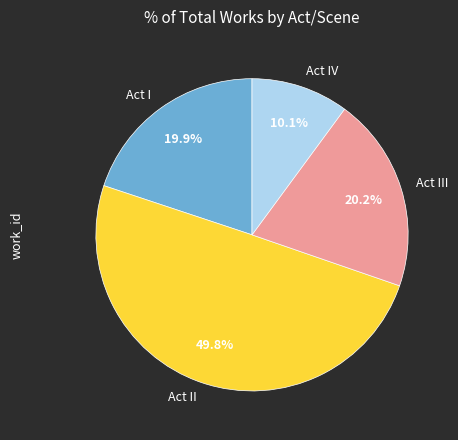

How many segments does this pie chart have?

4